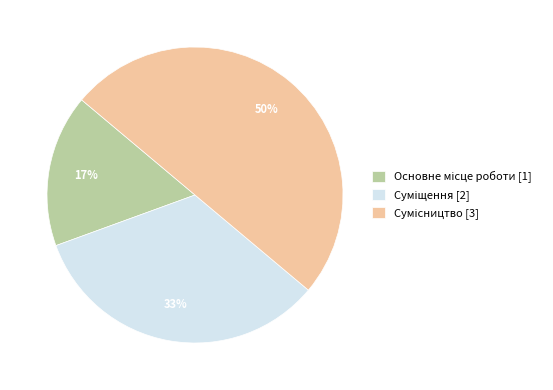

To the nearest percent, what is the average slice percentage?

33%